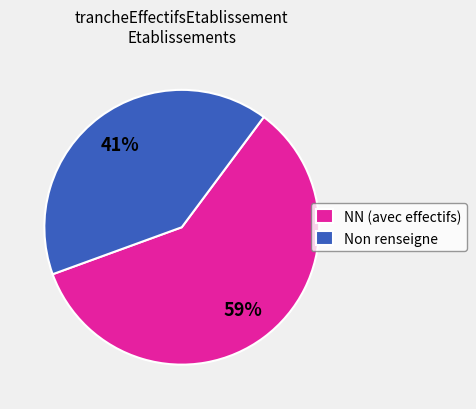

What is the smallest slice in the pie chart?

Non renseigne